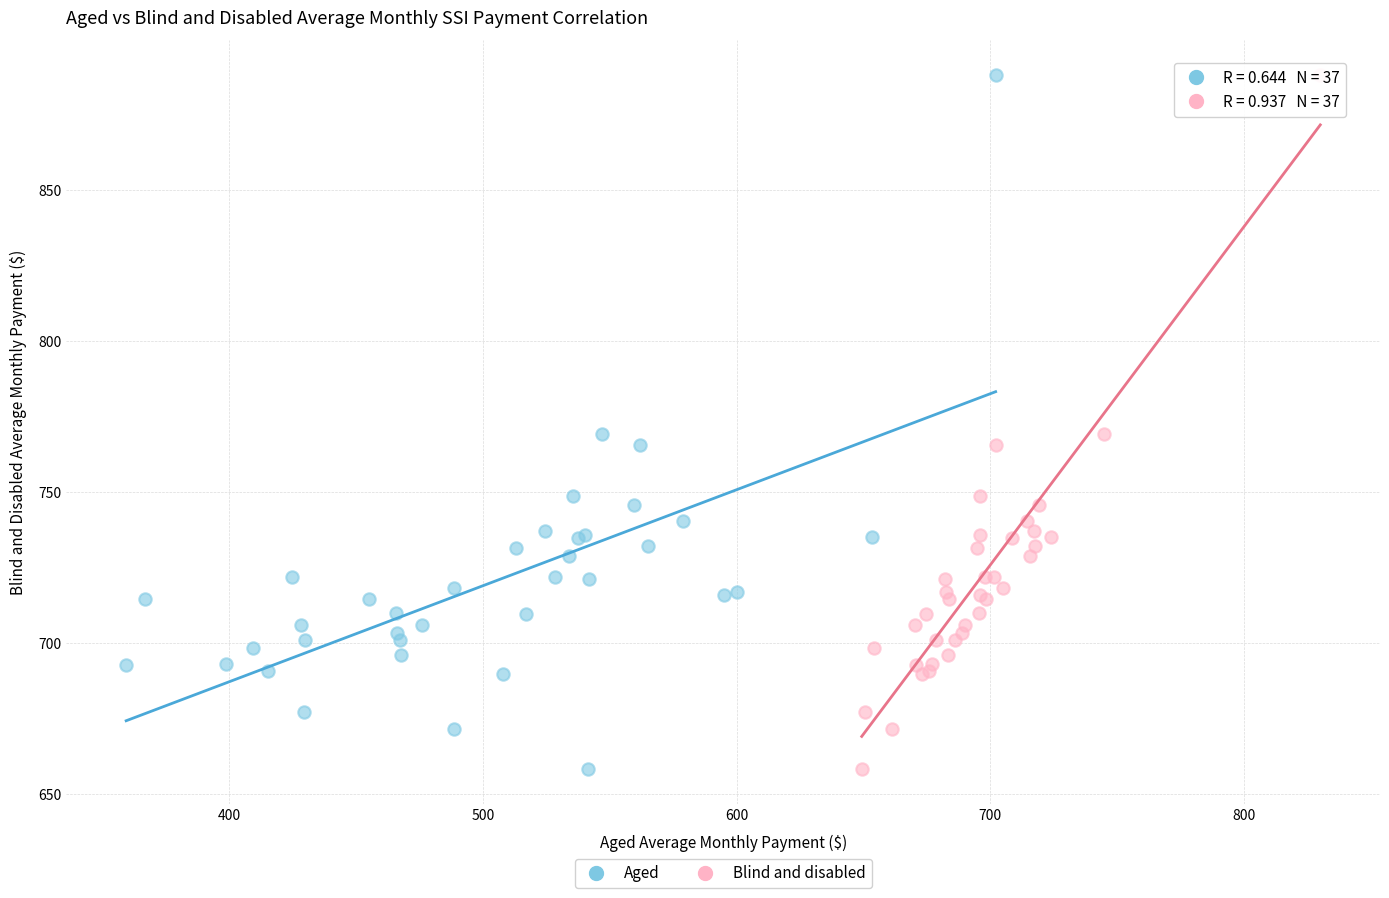

What are all the series names shown in the legend?

Aged, Blind and disabled